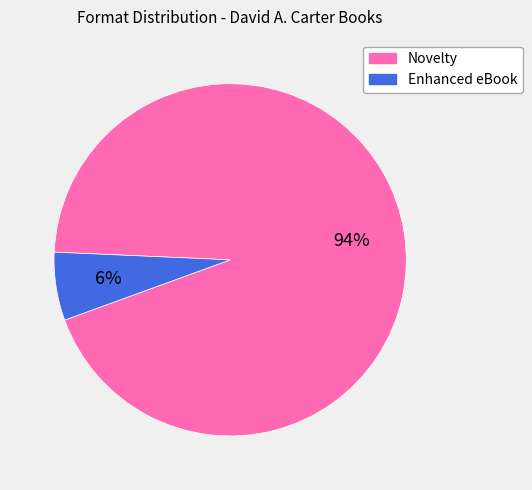

To the nearest percent, what is the average slice percentage?

50%